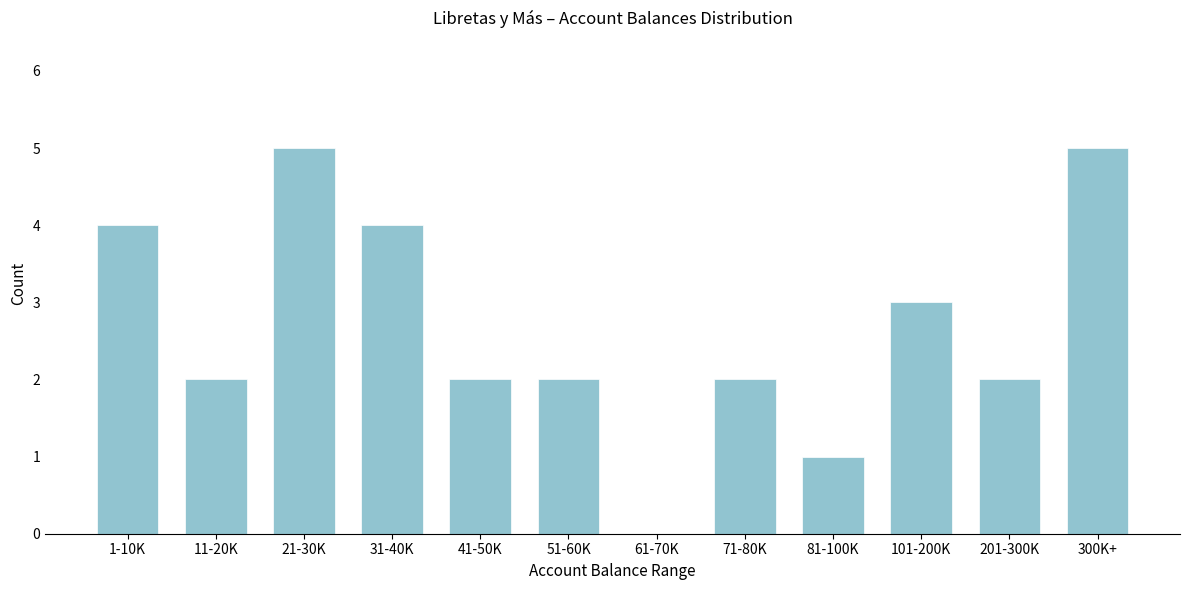

Reading right to left, transcribe all the data shown in this chart.

300K+=5	201-300K=2	101-200K=3	81-100K=1	71-80K=2	61-70K=0	51-60K=2	41-50K=2	31-40K=4	21-30K=5	11-20K=2	1-10K=4